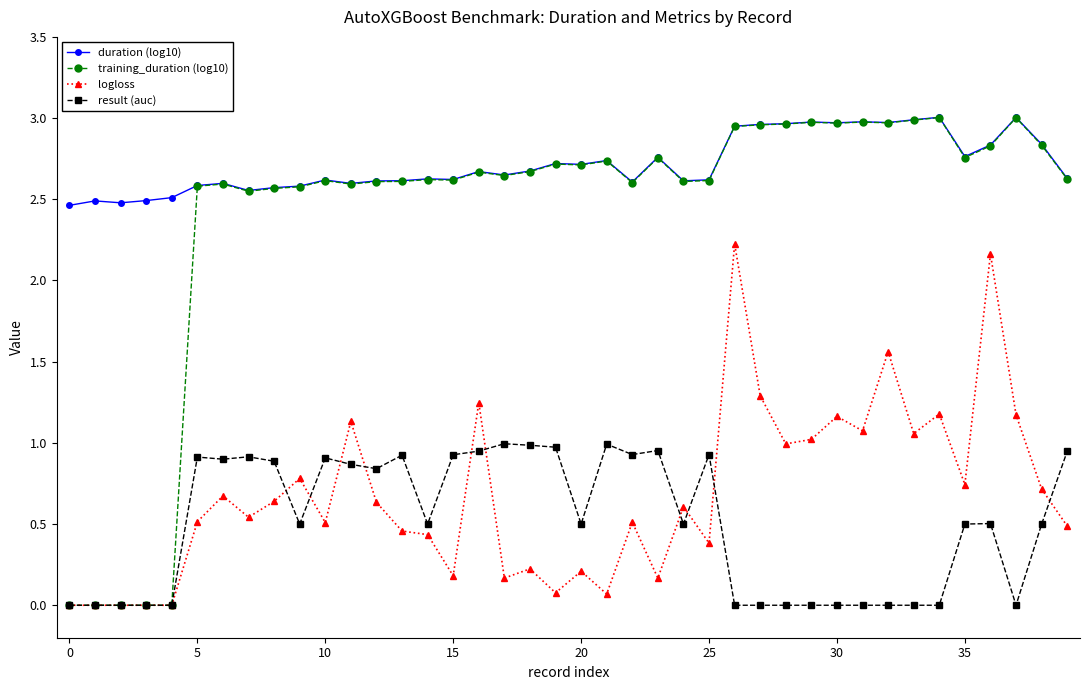

True or false: duration (log10) has more than 0 points higher than both neighbors.

True